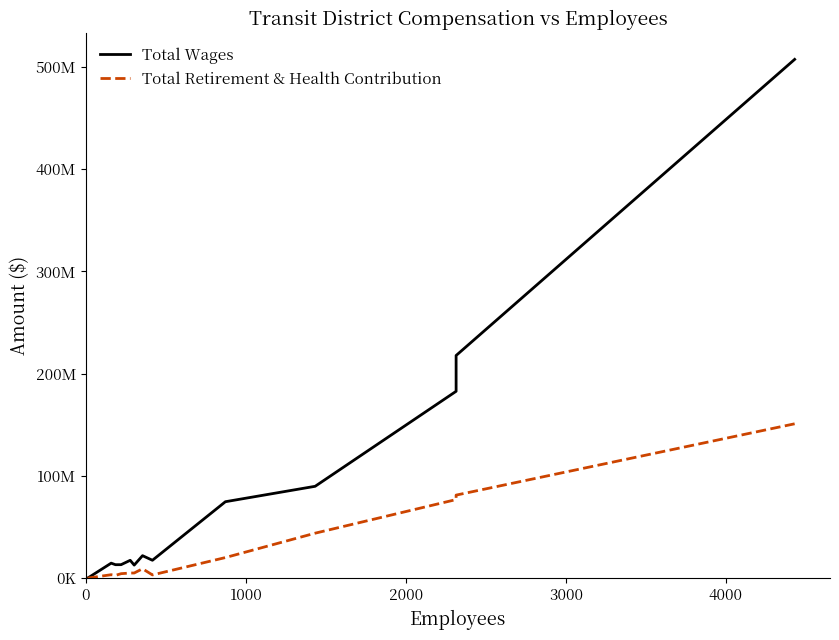

Count the number of categories in the chart.

14